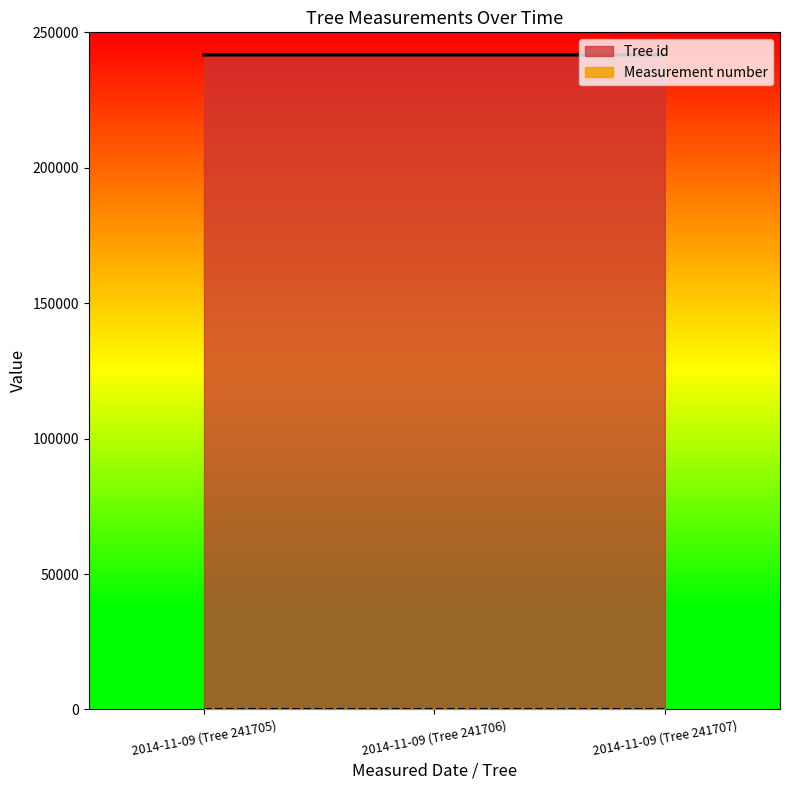

At which label does the data first exceed 241706?

2014-11-09 (Tree 241707)